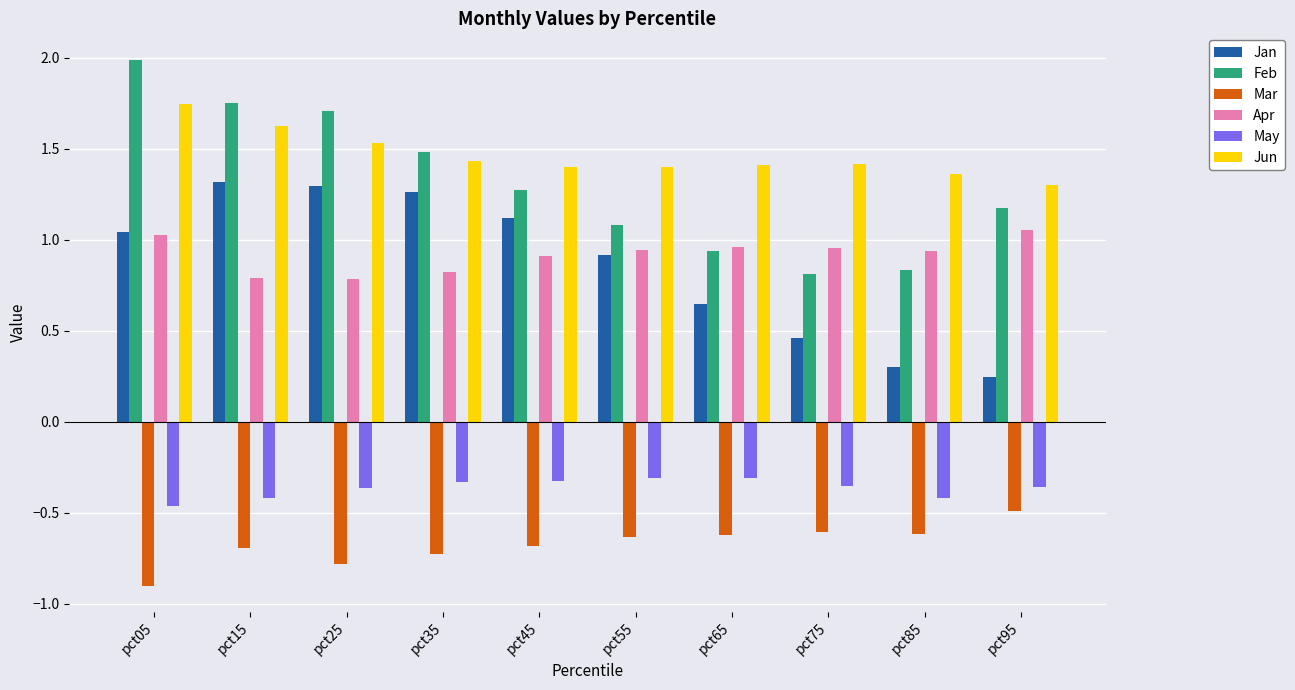

Is it true that Mar equals -0.3 at pct65?

False